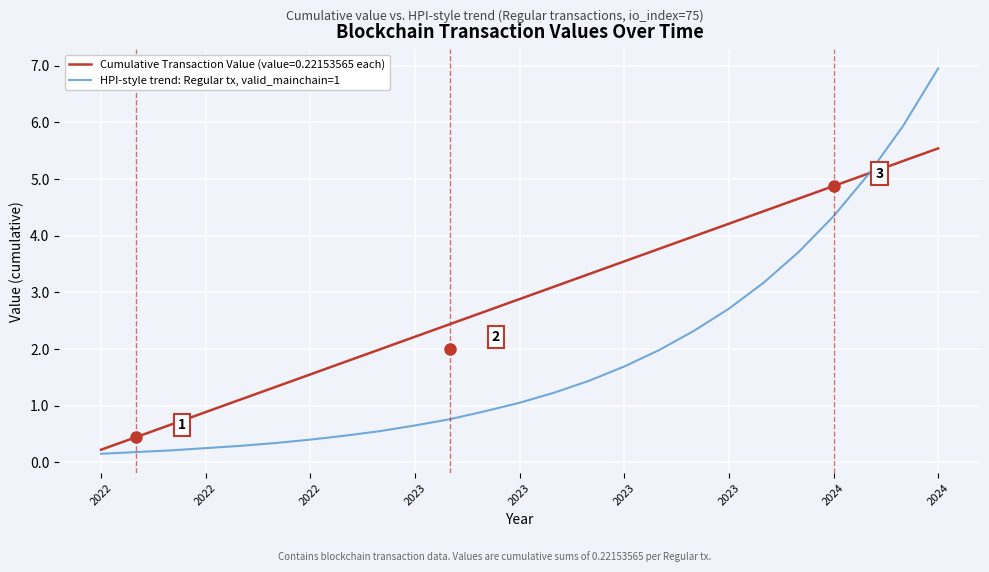

What is the greatest value displayed?

7.0